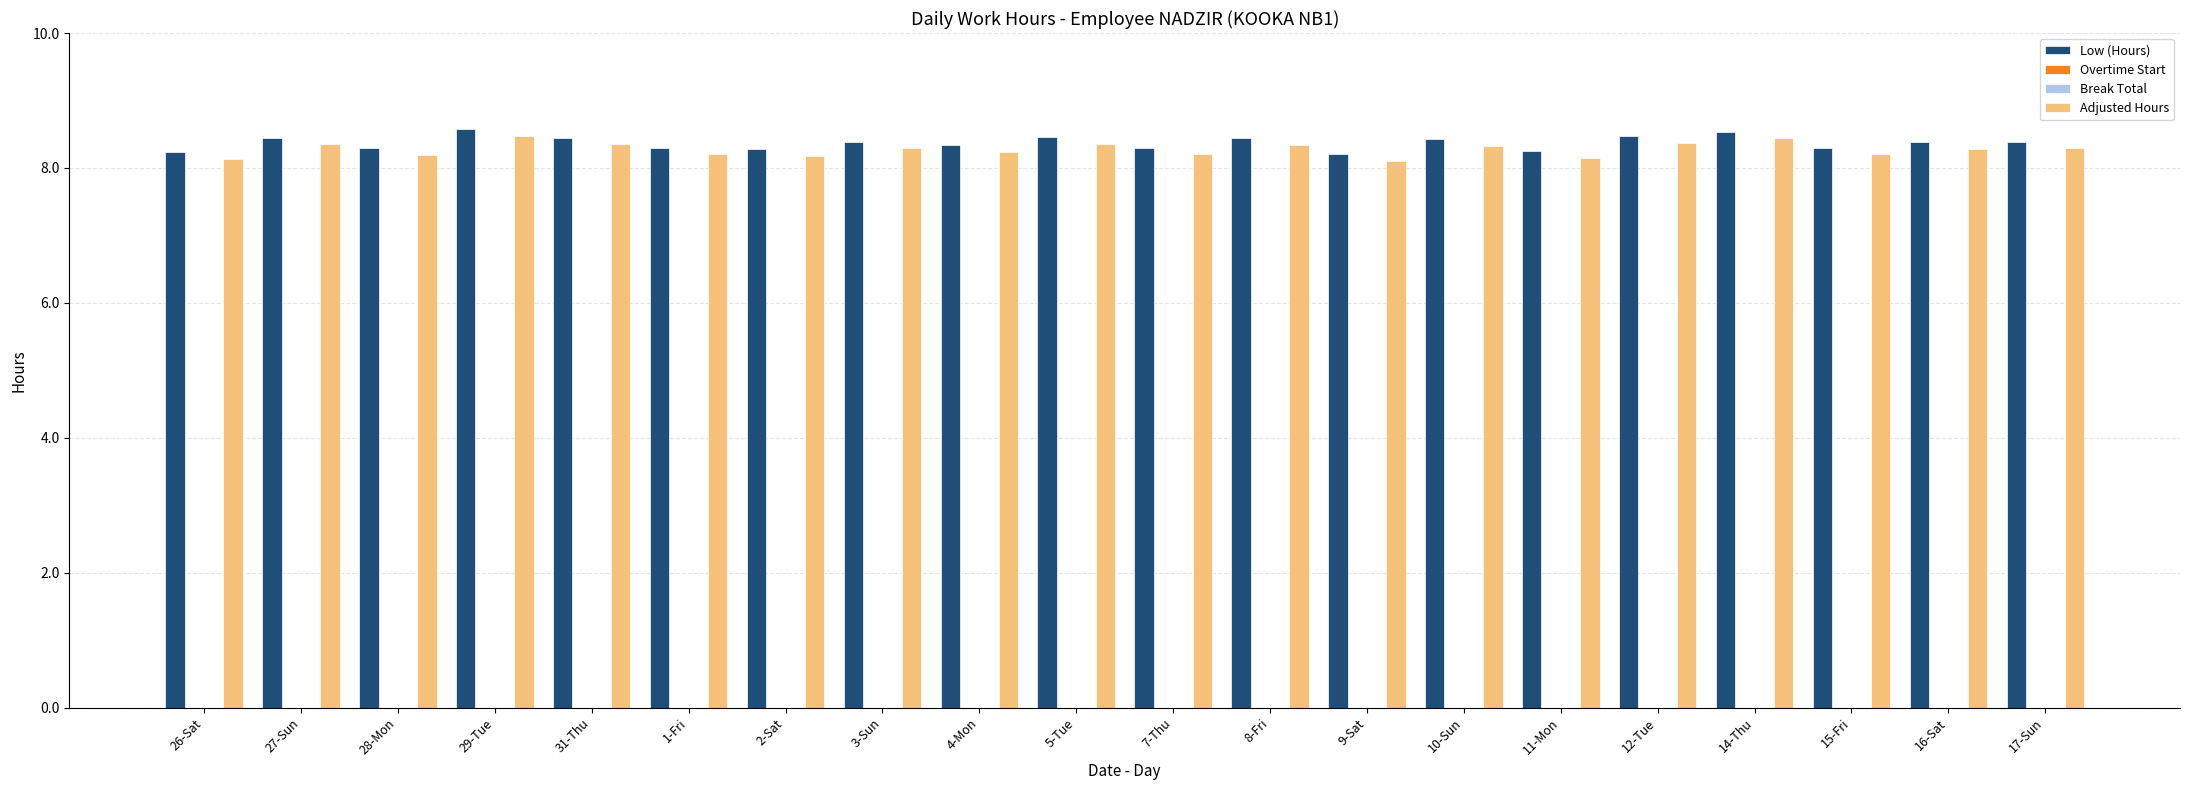

The Overtime Start series shows 0.0 at 28-Mon. True or false?

True